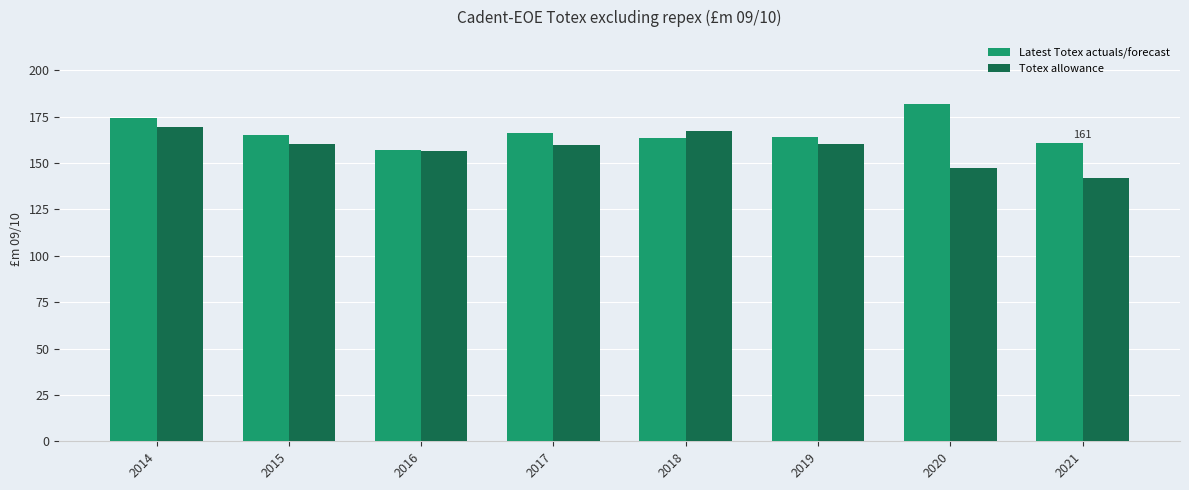

Is the value of Latest Totex actuals/forecast at 2021 greater than the value of Totex allowance at 2014?

No